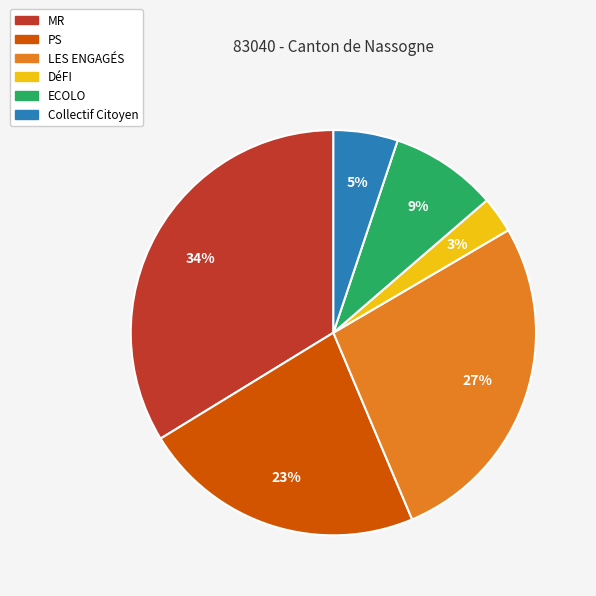

How many slices are in this pie chart?

6